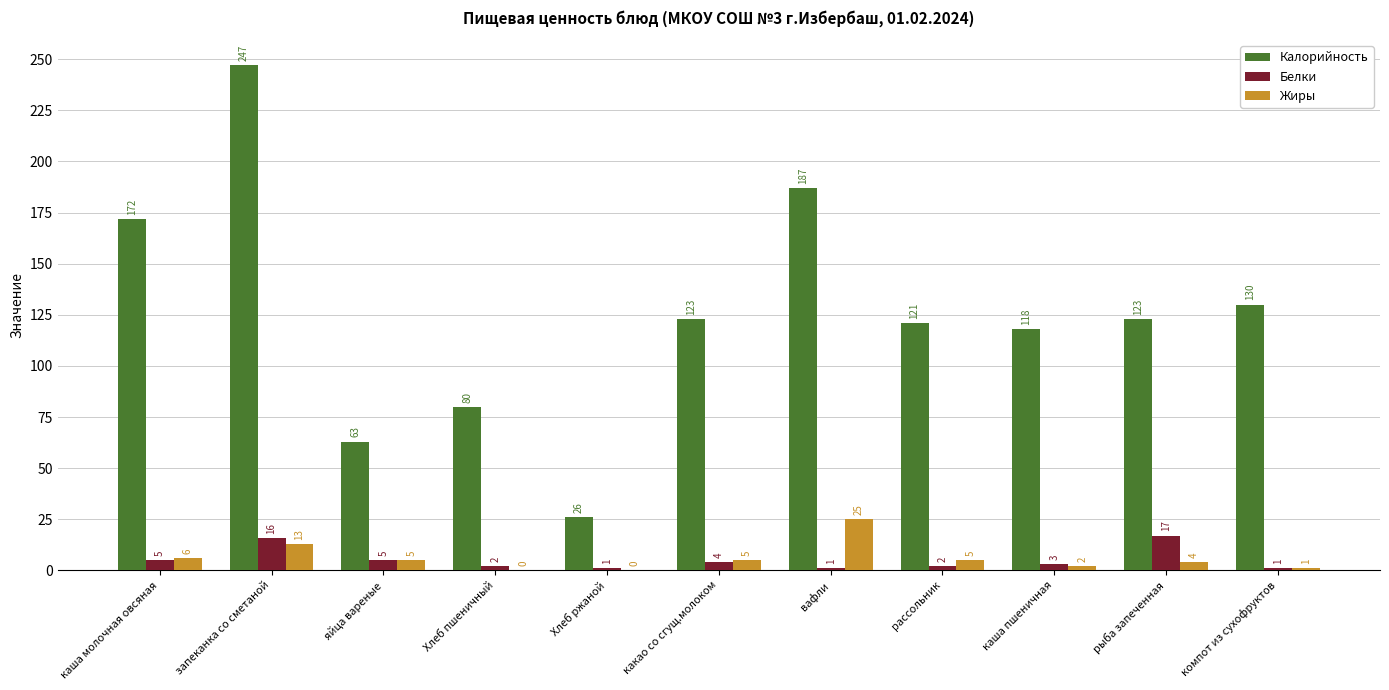

Reading left to right, what are all the values shown in this chart?

Калорийность: каша молочная овсяная=172	запеканка со сметаной=247	яйца вареные=63	Хлеб пшеничный=80	Хлеб ржаной=26	какао со сгущ.молоком=123	вафли=187	рассольник=121	каша пшеничная=118	рыба запеченная=123	компот из сухофруктов=130
Белки: каша молочная овсяная=5	запеканка со сметаной=16	яйца вареные=5	Хлеб пшеничный=2	Хлеб ржаной=1	какао со сгущ.молоком=4	вафли=1	рассольник=2	каша пшеничная=3	рыба запеченная=17	компот из сухофруктов=1
Жиры: каша молочная овсяная=6	запеканка со сметаной=13	яйца вареные=5	Хлеб пшеничный=0	Хлеб ржаной=0	какао со сгущ.молоком=5	вафли=25	рассольник=5	каша пшеничная=2	рыба запеченная=4	компот из сухофруктов=1